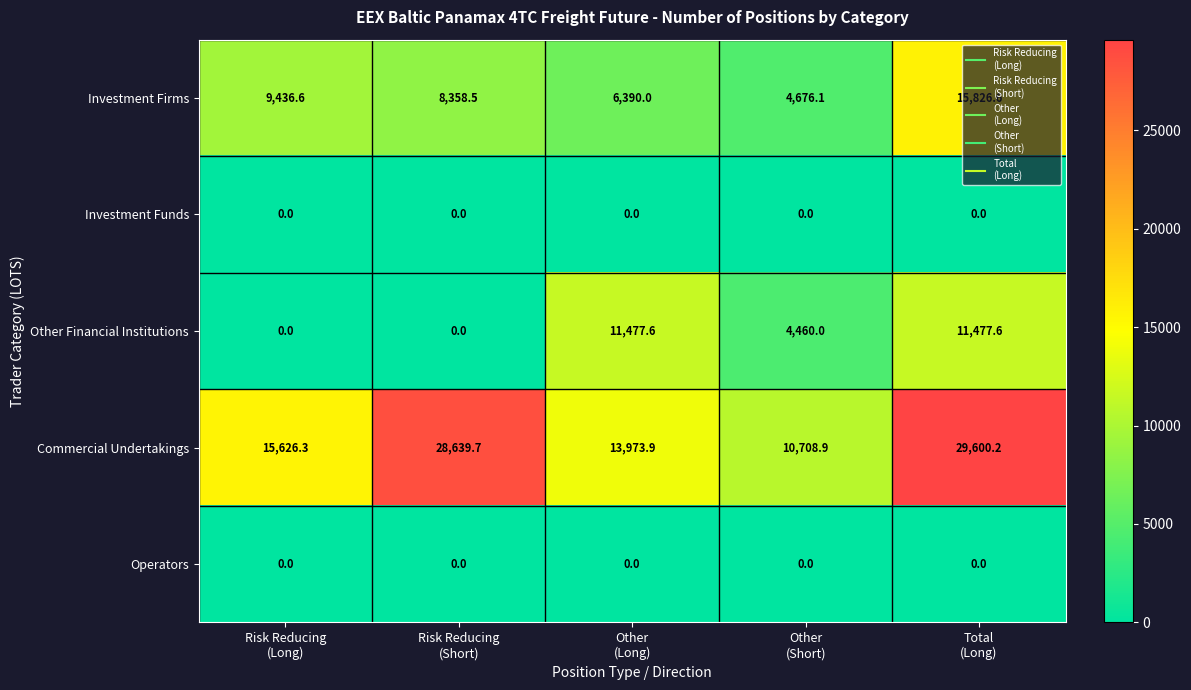

Which series has the largest total across all categories?

Commercial Undertakings